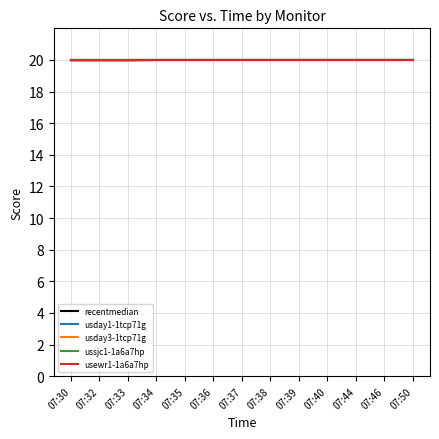

Is this an area chart (filled region under the line)?

No